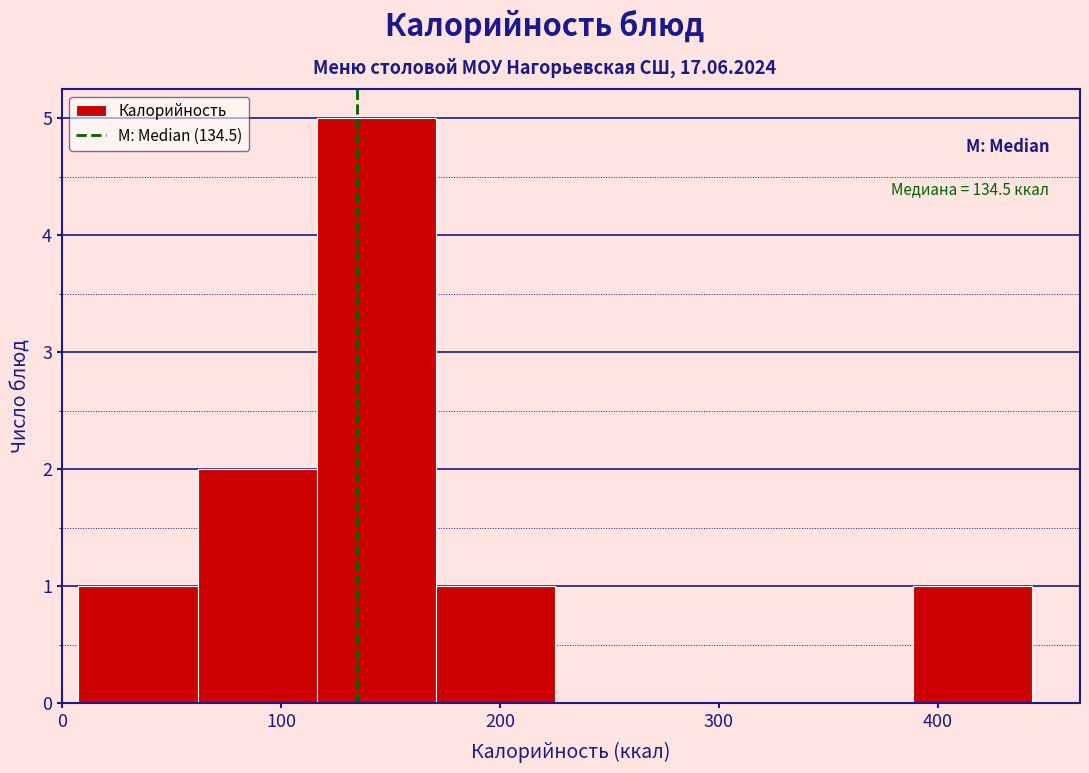

Which range on the x-axis has the tallest bar?

120 to 170